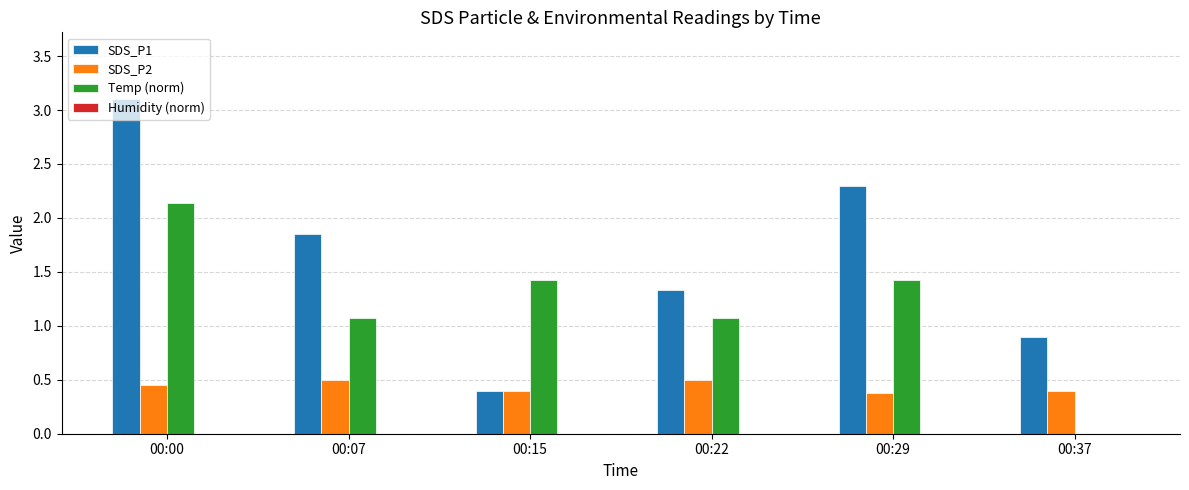

How many data points does each series have?

6